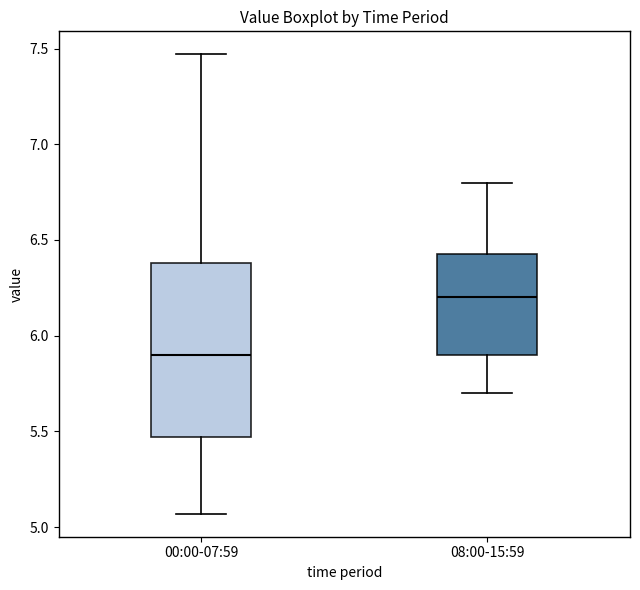

Where is the lower edge of the box for 08:00-15:59 on the y-axis? The values are not printed on the chart, so give them approximately, as read against the axis.

5.90